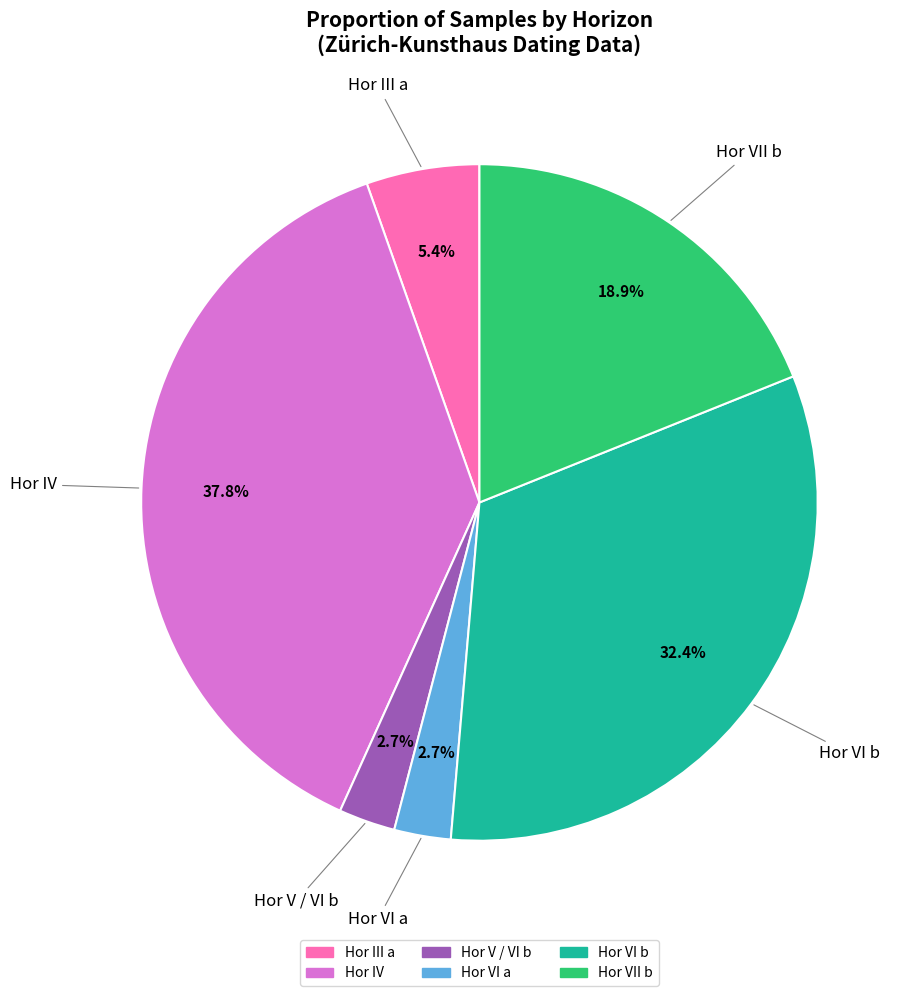

Is there any slice that represents more than half of the pie?

No